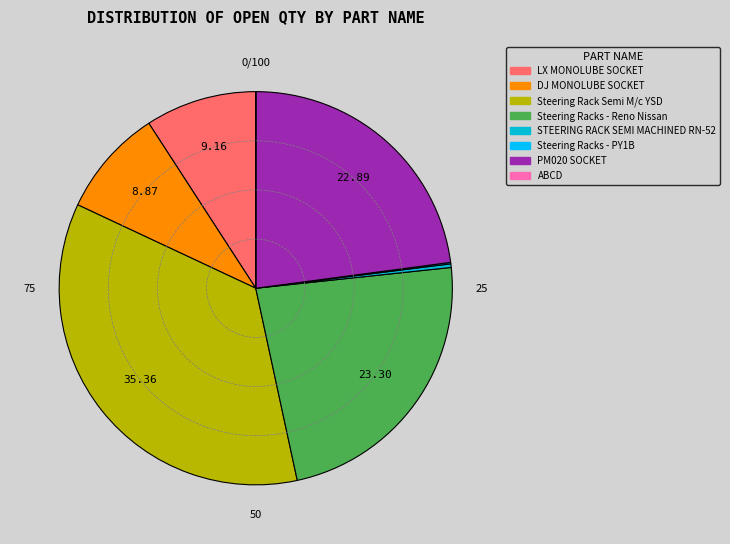

Does any single category account for the majority?

No